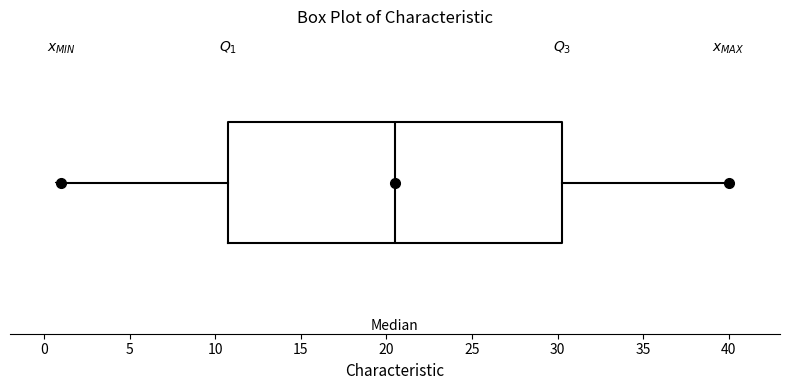

Read this box plot against the x-axis: the position of the median line, the range covered by the box, and the ends of both whiskers. The values are not printed on the chart, so give them approximately, as read against the axis.

median 20.5, box 11.0 to 30.5, whiskers 1.0 to 40.0